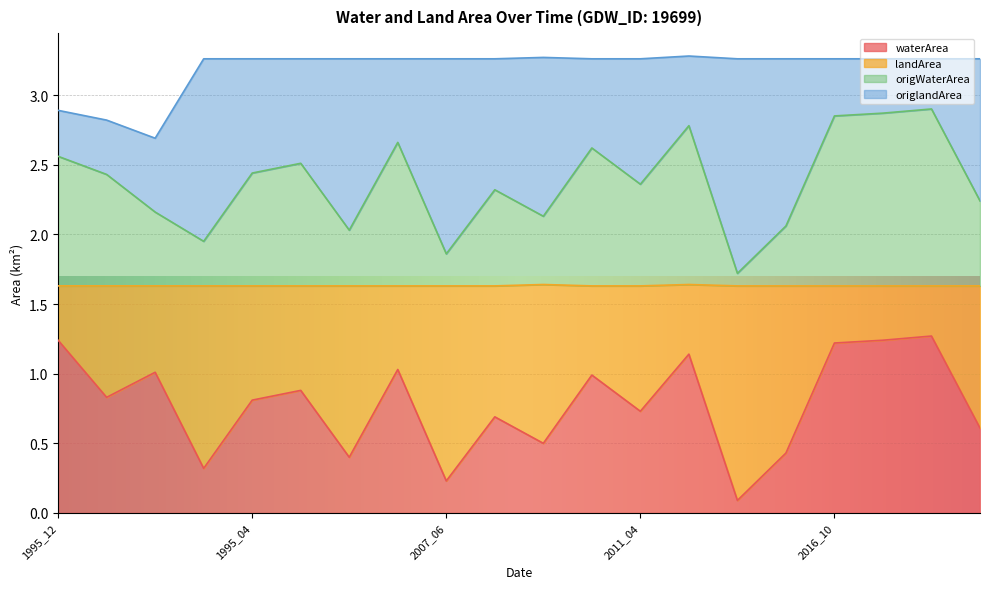

How many lines are shown in the chart?

4